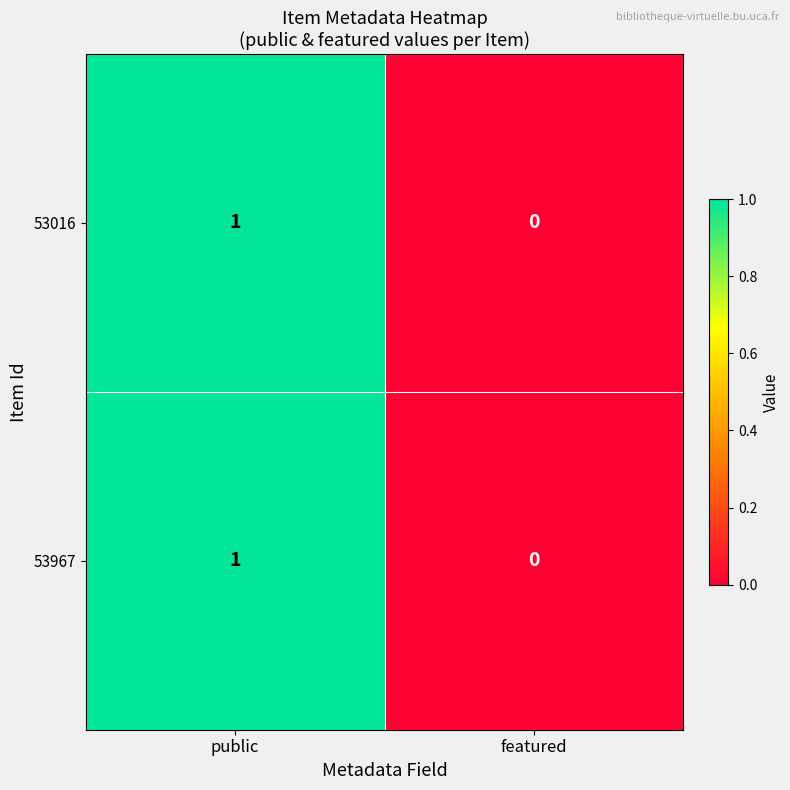

Where is 53967 nearest to the value 0?

featured